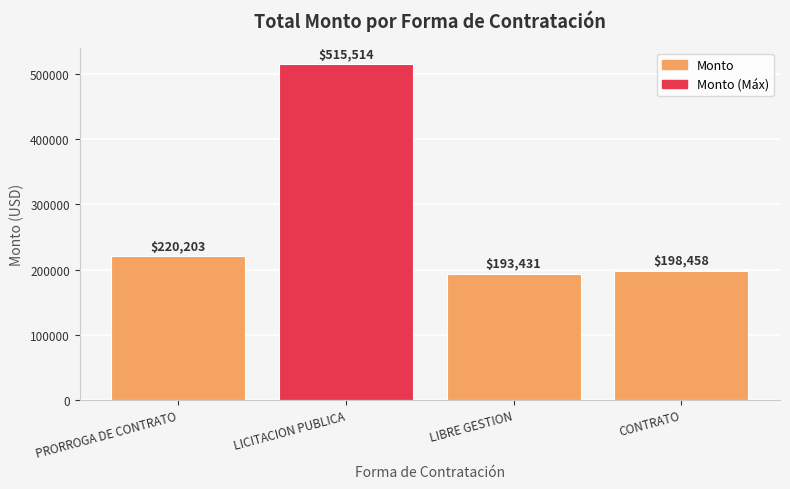

True or false: the data shows 198457.7 at CONTRATO.

True